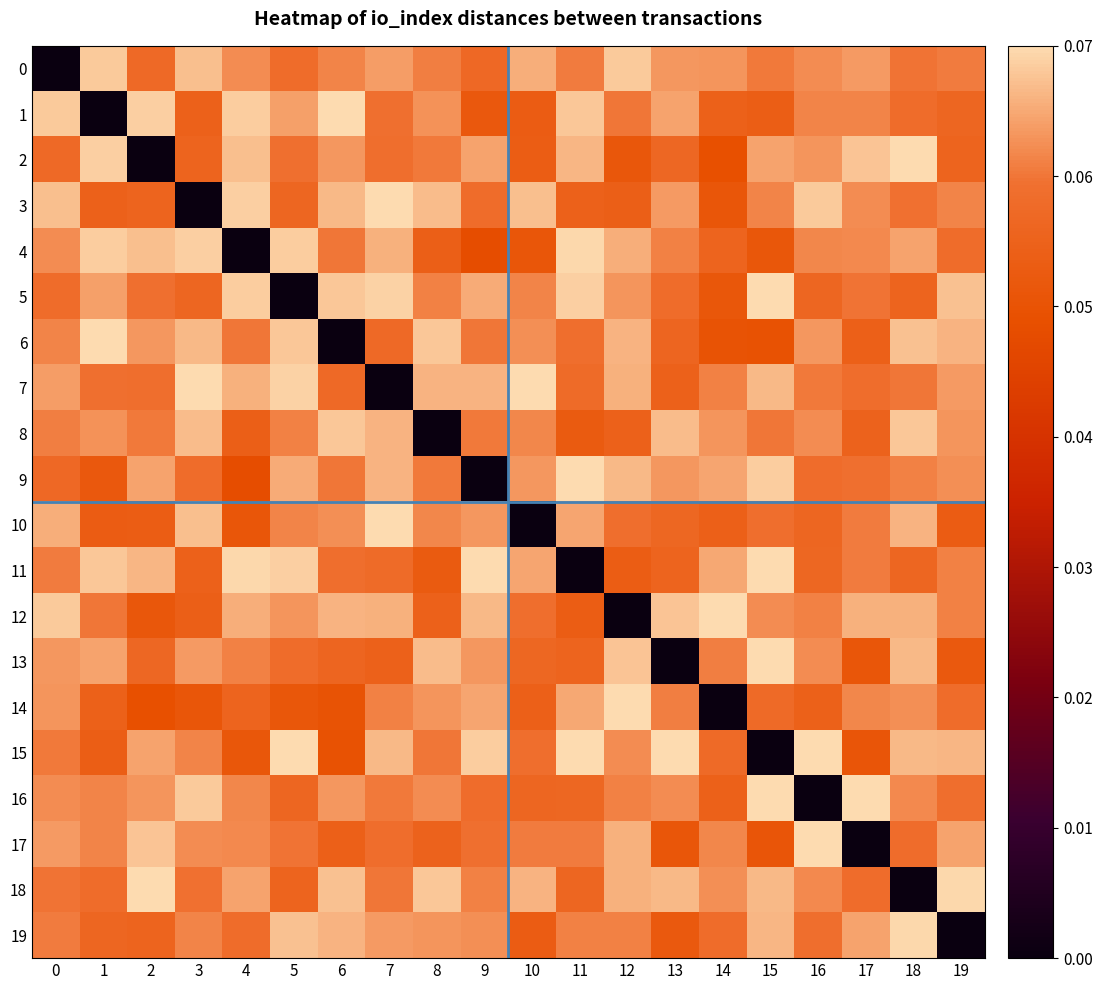

Reading left to right, transcribe all the data shown in this chart.

0: 0=0.0	1=0.1	2=0.1	3=0.1	4=0.1	5=0.1	6=0.1	7=0.1	8=0.1	9=0.1	10=0.1	11=0.1	12=0.1	13=0.1	14=0.1	15=0.1	16=0.1	17=0.1	18=0.1	19=0.1
1: 0=0.1	1=0.0	2=0.1	3=0.1	4=0.1	5=0.1	6=0.1	7=0.1	8=0.1	9=0.1	10=0.1	11=0.1	12=0.1	13=0.1	14=0.1	15=0.1	16=0.1	17=0.1	18=0.1	19=0.1
2: 0=0.1	1=0.1	2=0.0	3=0.1	4=0.1	5=0.1	6=0.1	7=0.1	8=0.1	9=0.1	10=0.1	11=0.1	12=0.1	13=0.1	14=0.0	15=0.1	16=0.1	17=0.1	18=0.1	19=0.1
3: 0=0.1	1=0.1	2=0.1	3=0.0	4=0.1	5=0.1	6=0.1	7=0.1	8=0.1	9=0.1	10=0.1	11=0.1	12=0.1	13=0.1	14=0.1	15=0.1	16=0.1	17=0.1	18=0.1	19=0.1
4: 0=0.1	1=0.1	2=0.1	3=0.1	4=0.0	5=0.1	6=0.1	7=0.1	8=0.1	9=0.0	10=0.1	11=0.1	12=0.1	13=0.1	14=0.1	15=0.1	16=0.1	17=0.1	18=0.1	19=0.1
5: 0=0.1	1=0.1	2=0.1	3=0.1	4=0.1	5=0.0	6=0.1	7=0.1	8=0.1	9=0.1	10=0.1	11=0.1	12=0.1	13=0.1	14=0.1	15=0.1	16=0.1	17=0.1	18=0.1	19=0.1
6: 0=0.1	1=0.1	2=0.1	3=0.1	4=0.1	5=0.1	6=0.0	7=0.1	8=0.1	9=0.1	10=0.1	11=0.1	12=0.1	13=0.1	14=0.1	15=0.0	16=0.1	17=0.1	18=0.1	19=0.1
7: 0=0.1	1=0.1	2=0.1	3=0.1	4=0.1	5=0.1	6=0.1	7=0.0	8=0.1	9=0.1	10=0.1	11=0.1	12=0.1	13=0.1	14=0.1	15=0.1	16=0.1	17=0.1	18=0.1	19=0.1
8: 0=0.1	1=0.1	2=0.1	3=0.1	4=0.1	5=0.1	6=0.1	7=0.1	8=0.0	9=0.1	10=0.1	11=0.1	12=0.1	13=0.1	14=0.1	15=0.1	16=0.1	17=0.1	18=0.1	19=0.1
9: 0=0.1	1=0.1	2=0.1	3=0.1	4=0.0	5=0.1	6=0.1	7=0.1	8=0.1	9=0.0	10=0.1	11=0.1	12=0.1	13=0.1	14=0.1	15=0.1	16=0.1	17=0.1	18=0.1	19=0.1
10: 0=0.1	1=0.1	2=0.1	3=0.1	4=0.1	5=0.1	6=0.1	7=0.1	8=0.1	9=0.1	10=0.0	11=0.1	12=0.1	13=0.1	14=0.1	15=0.1	16=0.1	17=0.1	18=0.1	19=0.1
11: 0=0.1	1=0.1	2=0.1	3=0.1	4=0.1	5=0.1	6=0.1	7=0.1	8=0.1	9=0.1	10=0.1	11=0.0	12=0.1	13=0.1	14=0.1	15=0.1	16=0.1	17=0.1	18=0.1	19=0.1
12: 0=0.1	1=0.1	2=0.1	3=0.1	4=0.1	5=0.1	6=0.1	7=0.1	8=0.1	9=0.1	10=0.1	11=0.1	12=0.0	13=0.1	14=0.1	15=0.1	16=0.1	17=0.1	18=0.1	19=0.1
13: 0=0.1	1=0.1	2=0.1	3=0.1	4=0.1	5=0.1	6=0.1	7=0.1	8=0.1	9=0.1	10=0.1	11=0.1	12=0.1	13=0.0	14=0.1	15=0.1	16=0.1	17=0.1	18=0.1	19=0.1
14: 0=0.1	1=0.1	2=0.0	3=0.1	4=0.1	5=0.1	6=0.1	7=0.1	8=0.1	9=0.1	10=0.1	11=0.1	12=0.1	13=0.1	14=0.0	15=0.1	16=0.1	17=0.1	18=0.1	19=0.1
15: 0=0.1	1=0.1	2=0.1	3=0.1	4=0.1	5=0.1	6=0.0	7=0.1	8=0.1	9=0.1	10=0.1	11=0.1	12=0.1	13=0.1	14=0.1	15=0.0	16=0.1	17=0.1	18=0.1	19=0.1
16: 0=0.1	1=0.1	2=0.1	3=0.1	4=0.1	5=0.1	6=0.1	7=0.1	8=0.1	9=0.1	10=0.1	11=0.1	12=0.1	13=0.1	14=0.1	15=0.1	16=0.0	17=0.1	18=0.1	19=0.1
17: 0=0.1	1=0.1	2=0.1	3=0.1	4=0.1	5=0.1	6=0.1	7=0.1	8=0.1	9=0.1	10=0.1	11=0.1	12=0.1	13=0.1	14=0.1	15=0.1	16=0.1	17=0.0	18=0.1	19=0.1
18: 0=0.1	1=0.1	2=0.1	3=0.1	4=0.1	5=0.1	6=0.1	7=0.1	8=0.1	9=0.1	10=0.1	11=0.1	12=0.1	13=0.1	14=0.1	15=0.1	16=0.1	17=0.1	18=0.0	19=0.1
19: 0=0.1	1=0.1	2=0.1	3=0.1	4=0.1	5=0.1	6=0.1	7=0.1	8=0.1	9=0.1	10=0.1	11=0.1	12=0.1	13=0.1	14=0.1	15=0.1	16=0.1	17=0.1	18=0.1	19=0.0